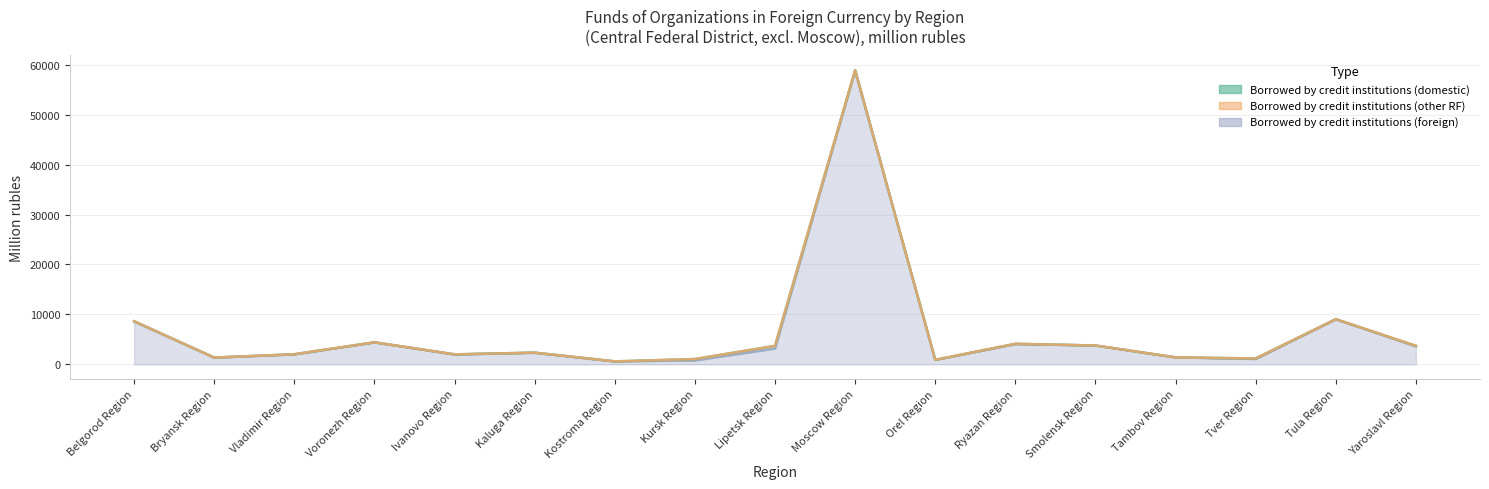

The value of Borrowed by credit institutions (foreign) at Smolensk Region is 6129. True or false?

False